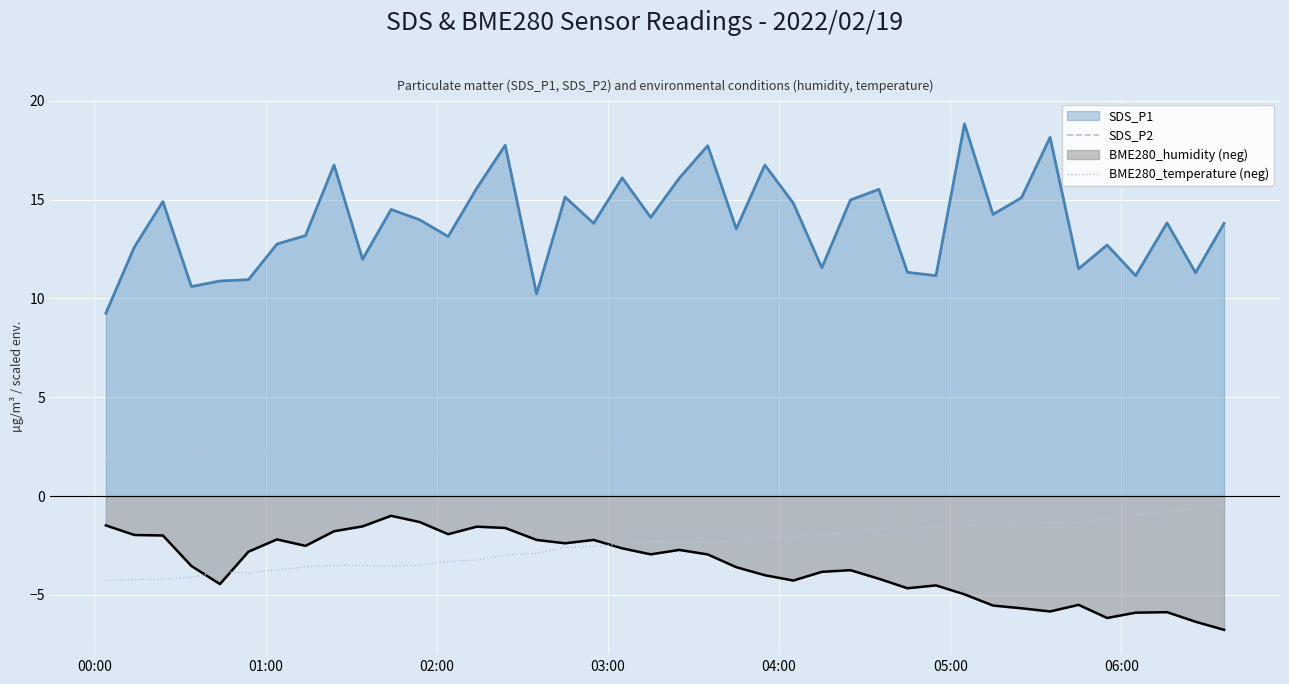

Which series has the widest spread of values?

SDS_P1